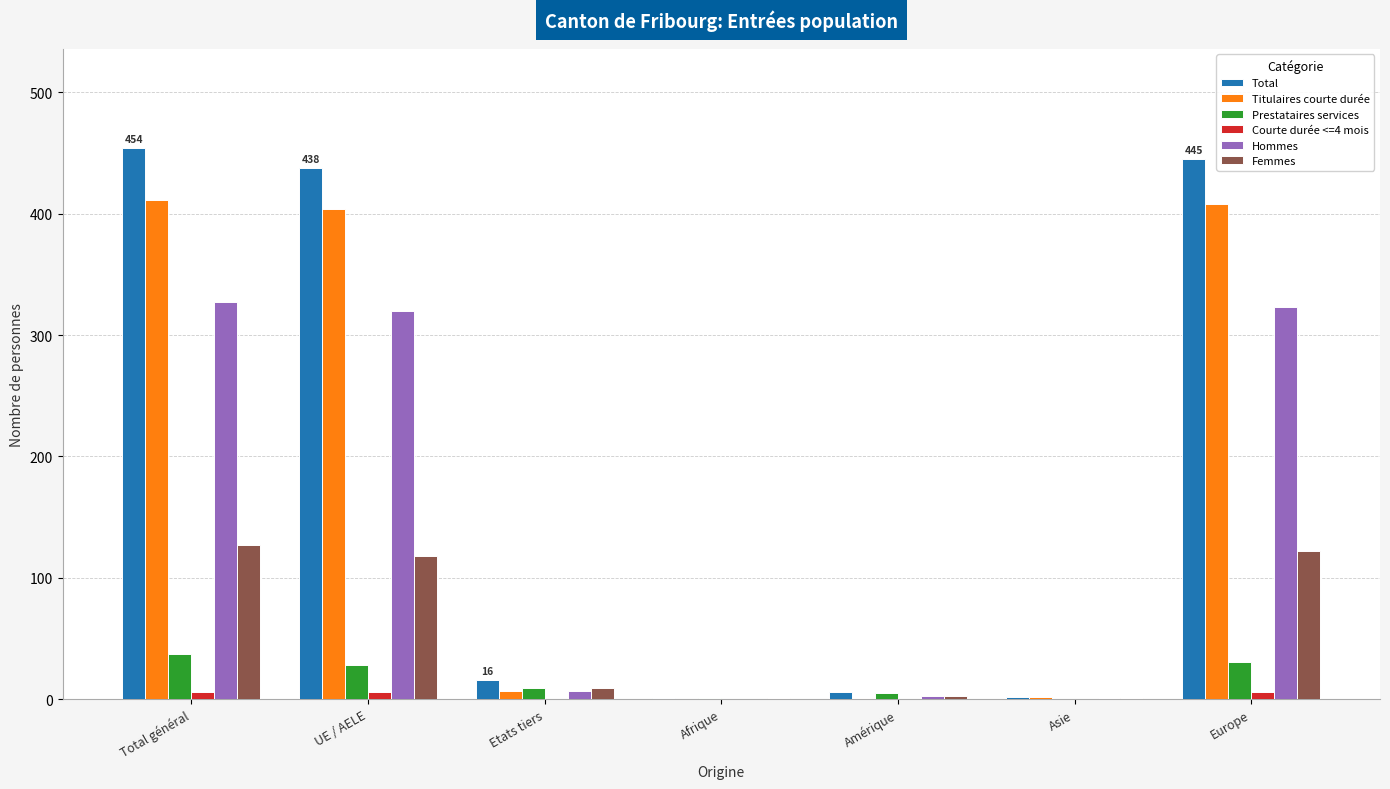

The Hommes series shows 464 at Europe. True or false?

False